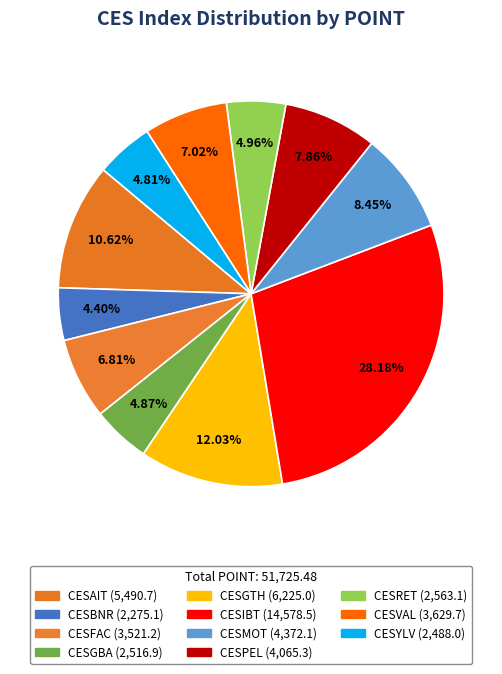

The CESVAL slice represents 7% of the pie. True or false?

True